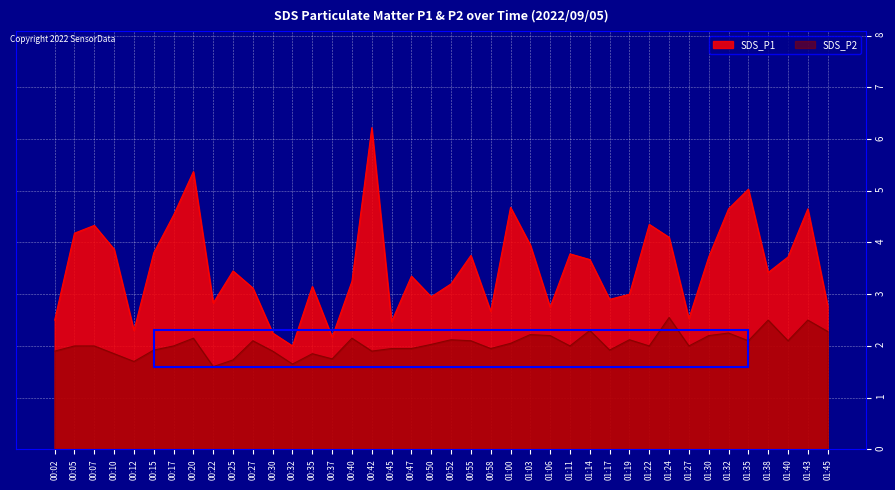

What is the sum of the SDS_P2 values at 00:07 and 01:40?

4.1